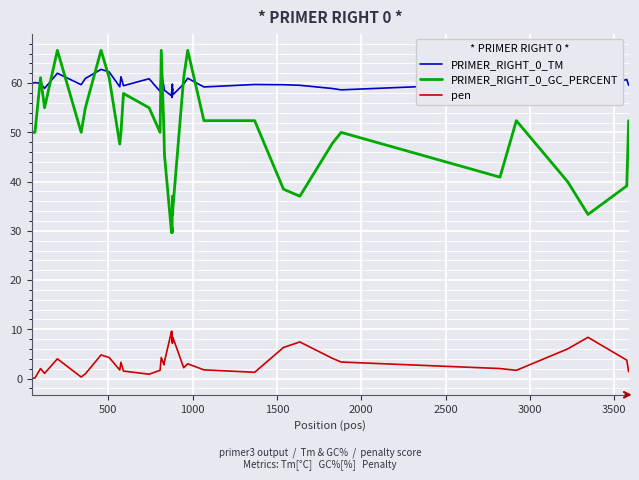

What is the highest value of the PRIMER_RIGHT_0_TM series?

62.8